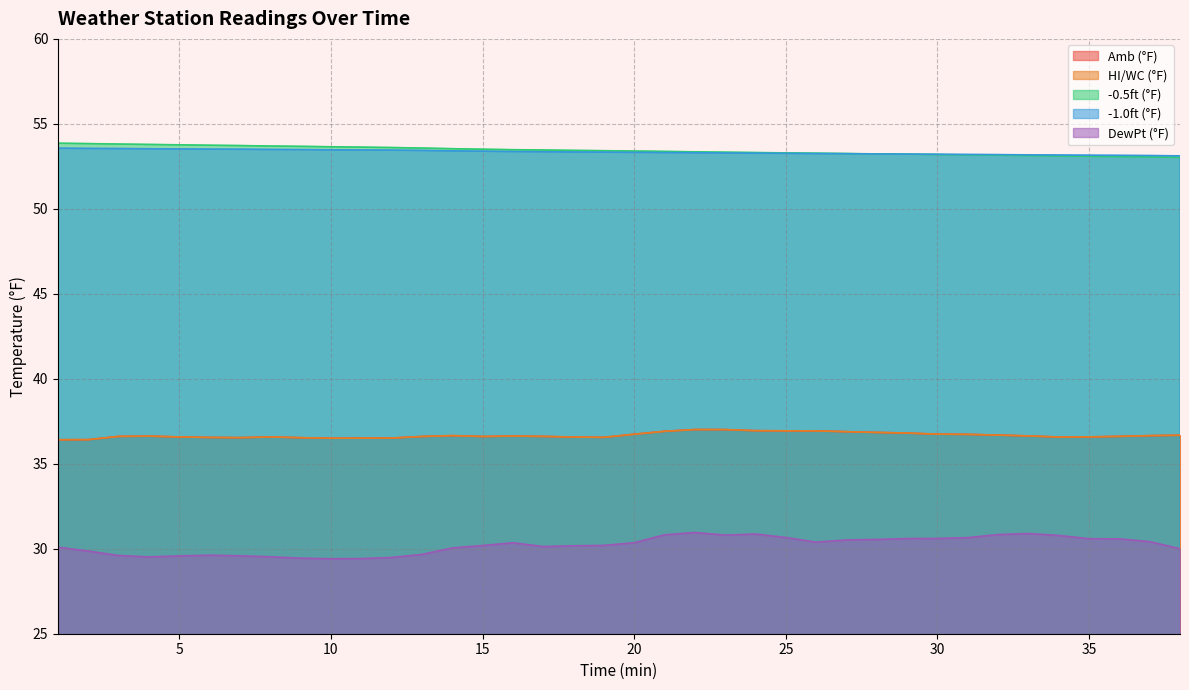

Which label corresponds to the largest value in the chart?

1